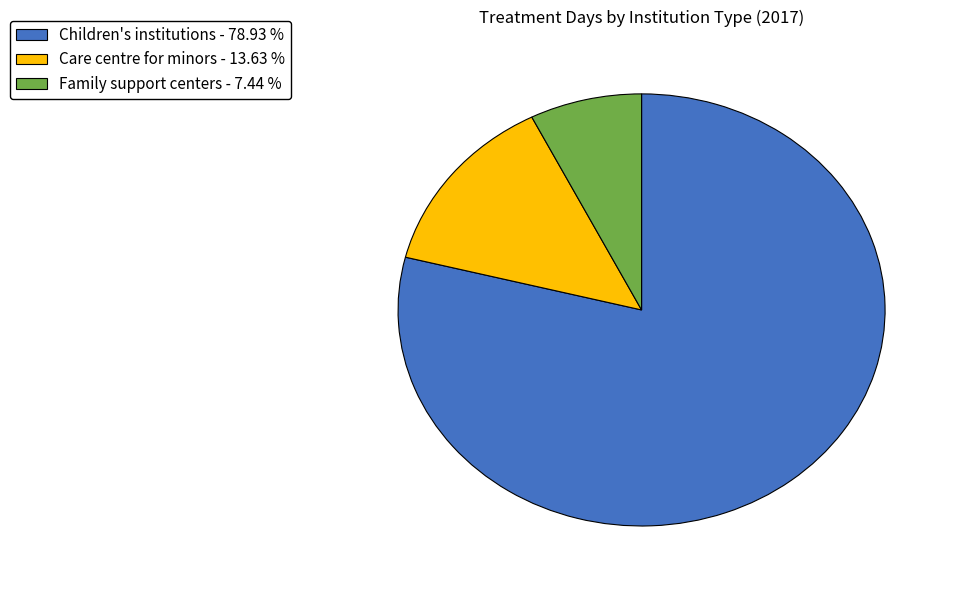

True or false: Care centre for minors accounts for 4% of the total.

False